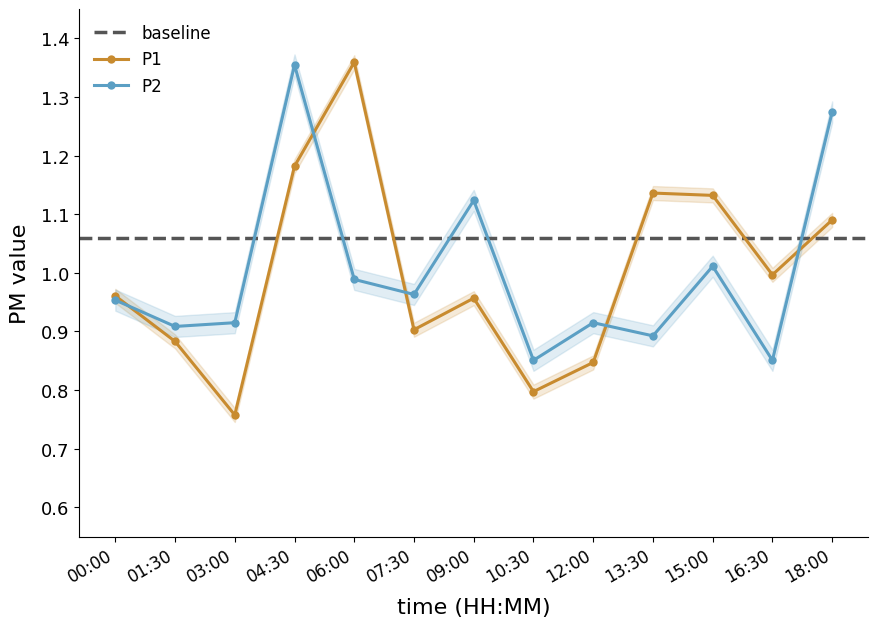

Does the chart have visible grid lines?

No